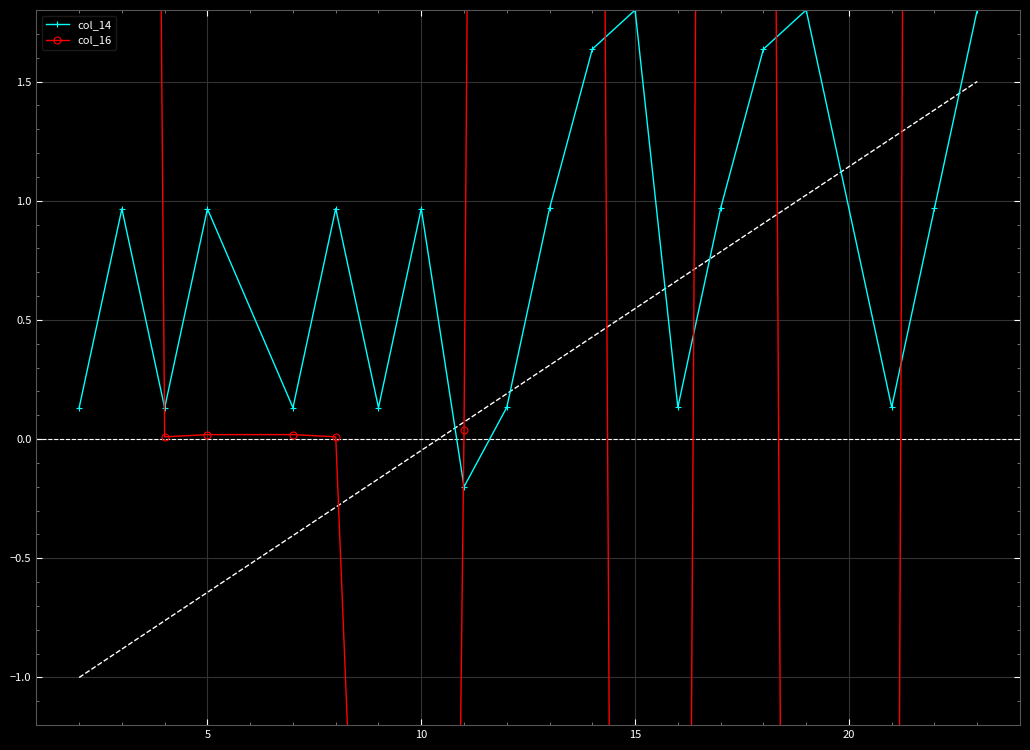

How many data points does each series have?

20